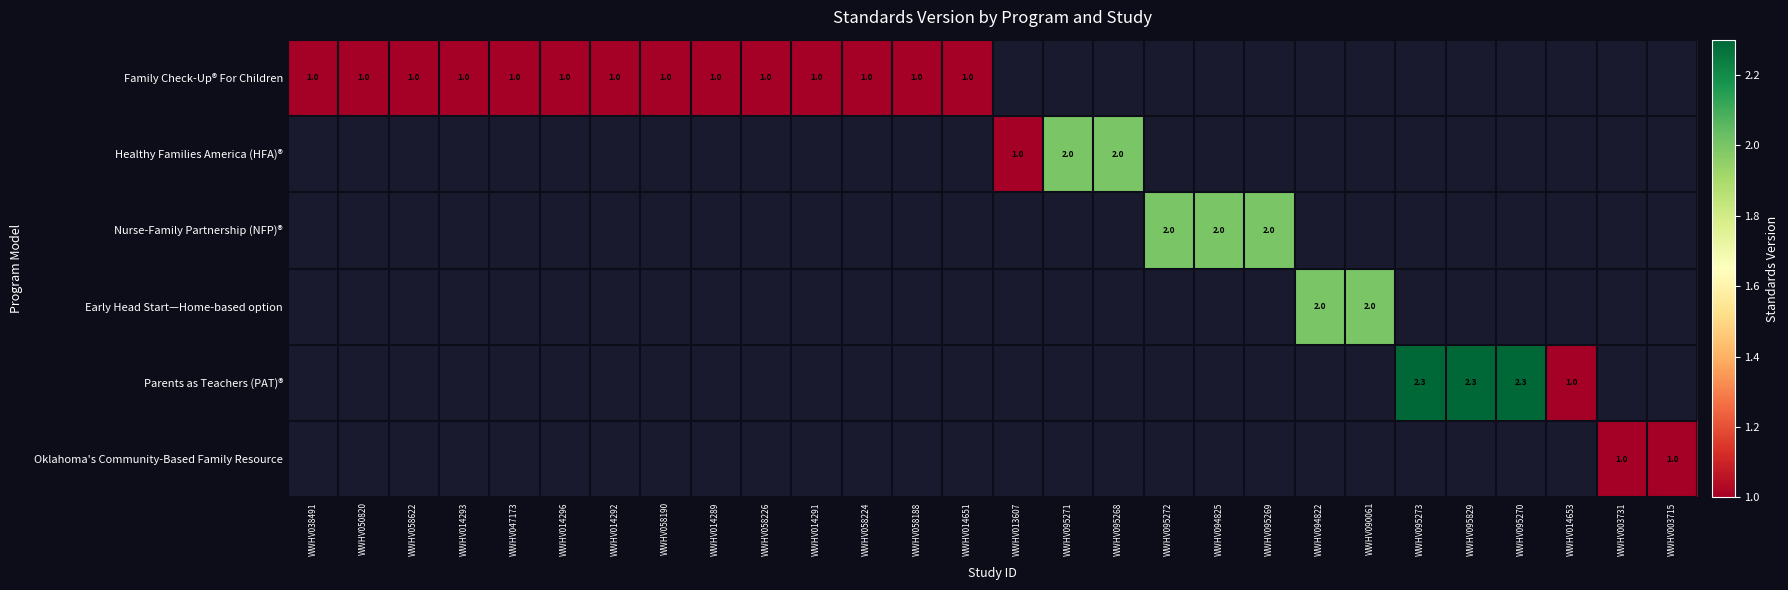

True or false: Healthy Families America (HFA)® has a value of 3.3 at WWHV095271.

False